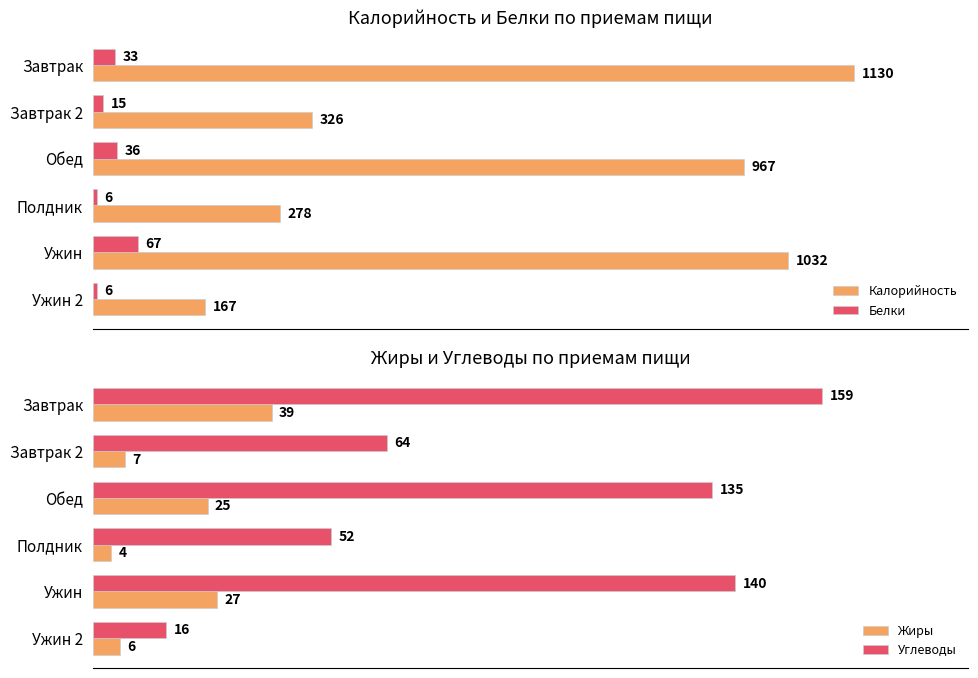

Which series has the widest spread of values?

Калорийность